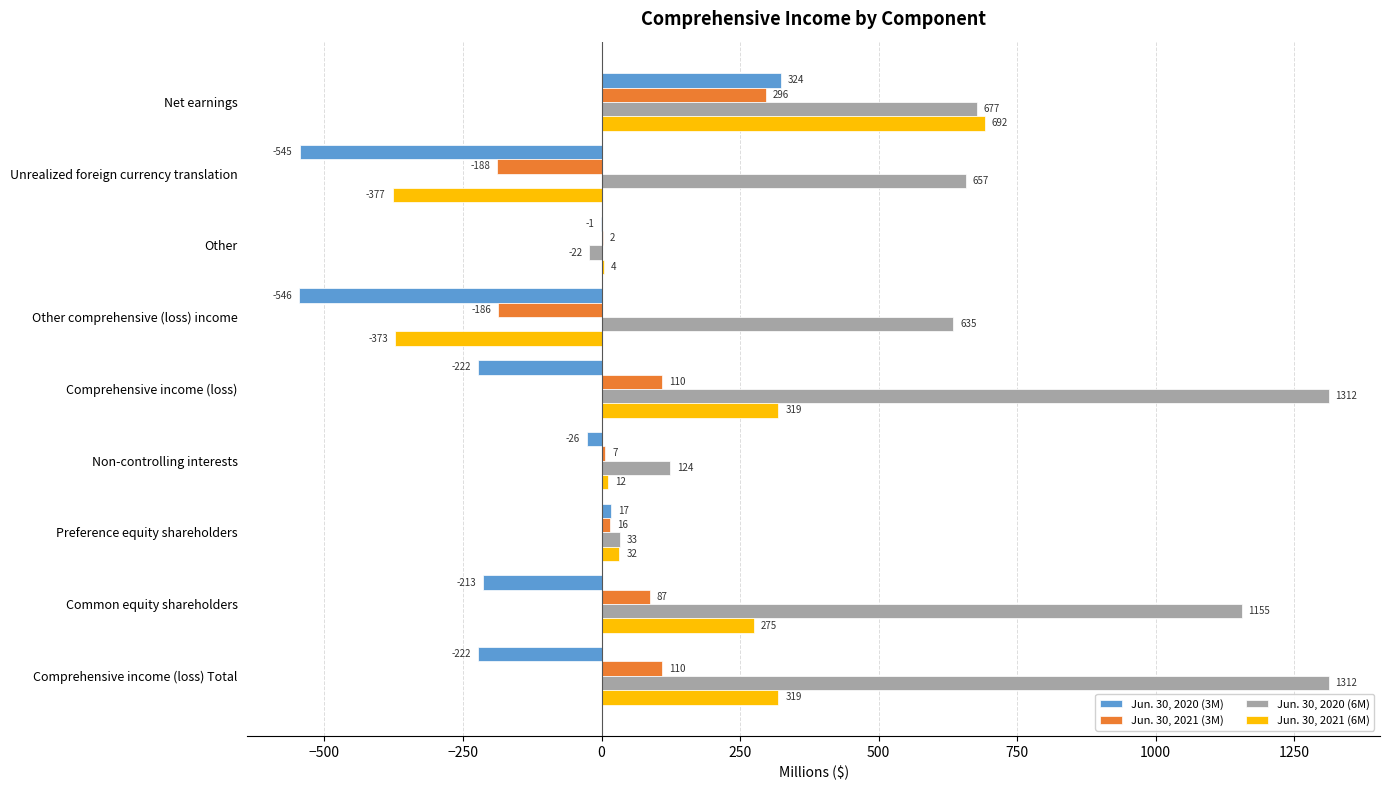

How many distinct data groups are displayed?

4